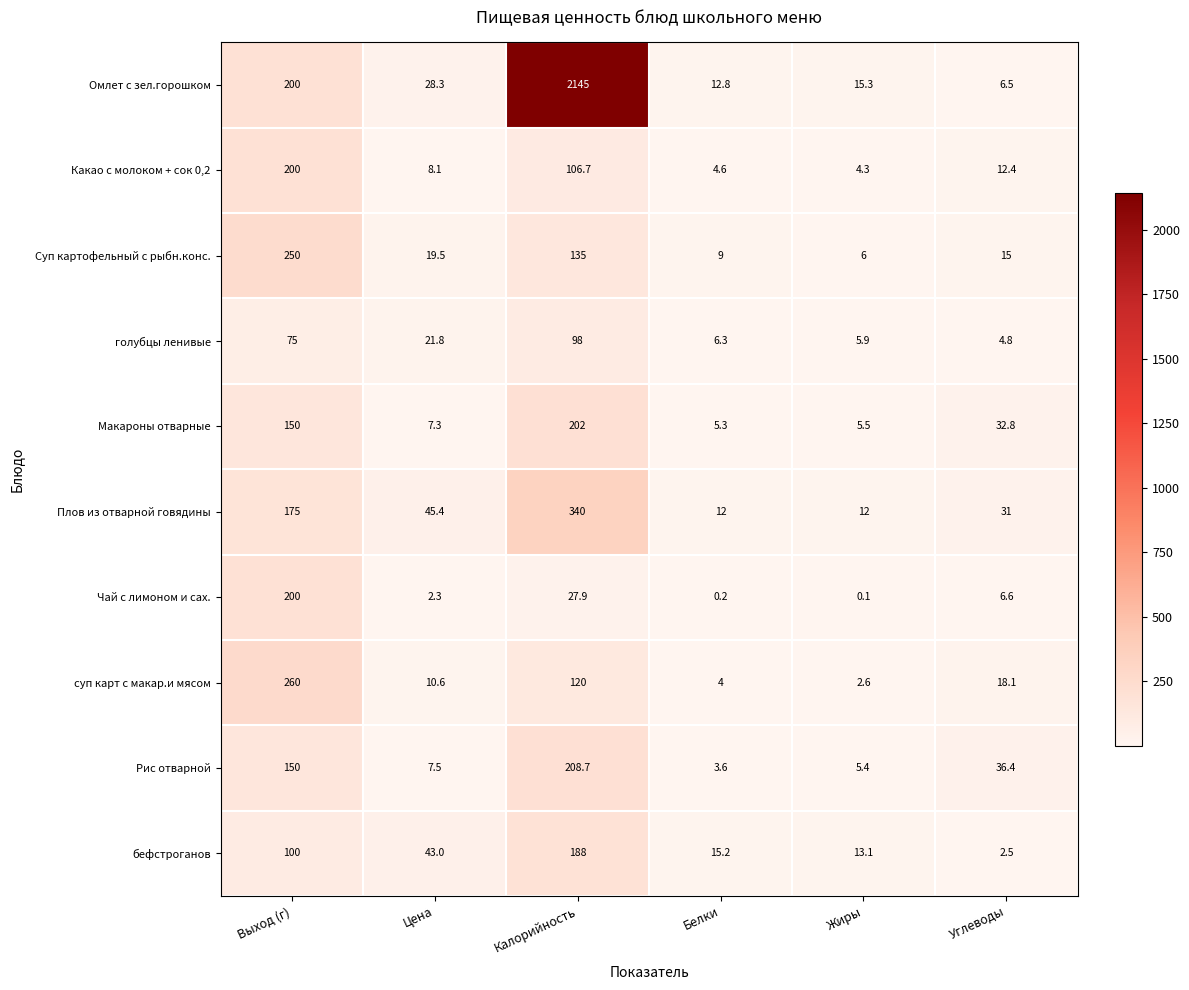

The Плов из отварной говядины series shows 45.4 at Цена. True or false?

True